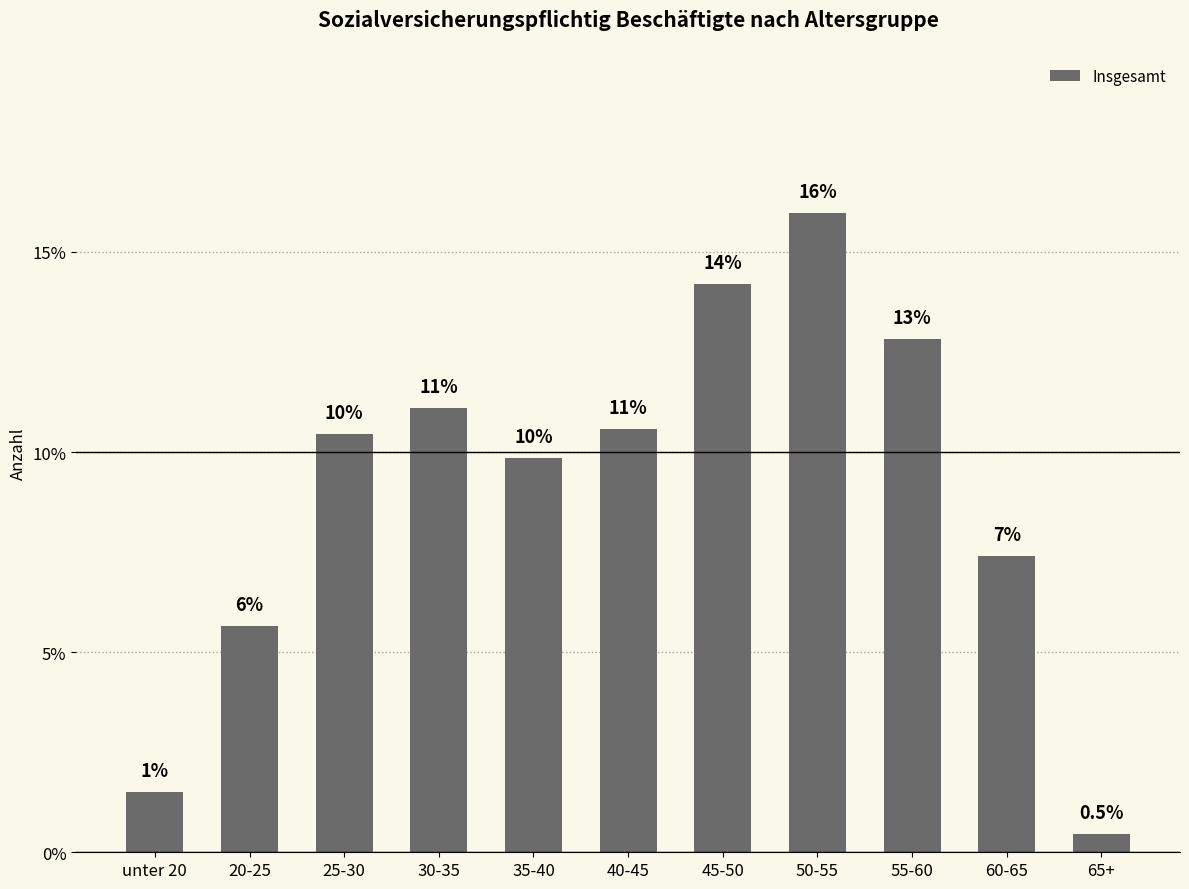

Is it true that the value at 55-60 is 7.7?

False